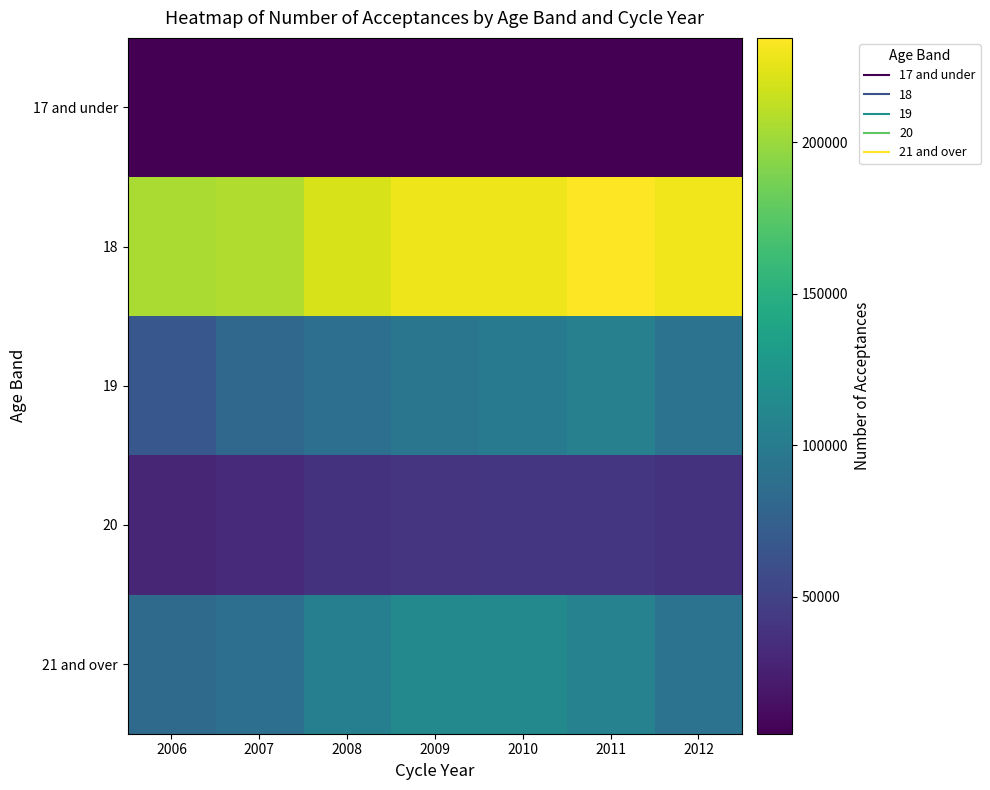

Reading right to left, what are all the values shown in this chart?

17 and under: 2012=5015	2011=4780	2010=4920	2009=5345	2008=5250	2007=5105	2006=4690
18: 2012=229665	2011=234500	2010=228945	2009=228830	2008=220660	2007=207045	2006=205425
19: 2012=92415	2011=105080	2010=100200	2009=94935	2008=88635	2007=81095	2006=67445
20: 2012=38095	2011=40720	2010=40740	2009=39750	2008=37940	2007=31720	2006=29205
21 and over: 2012=92415	2011=106950	2010=112520	2009=112995	2008=104145	2007=88460	2006=84125